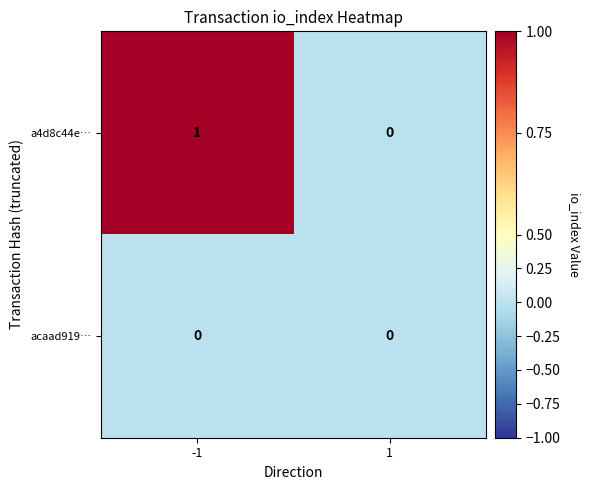

Which series has the largest range (max minus min)?

a4d8c44e…